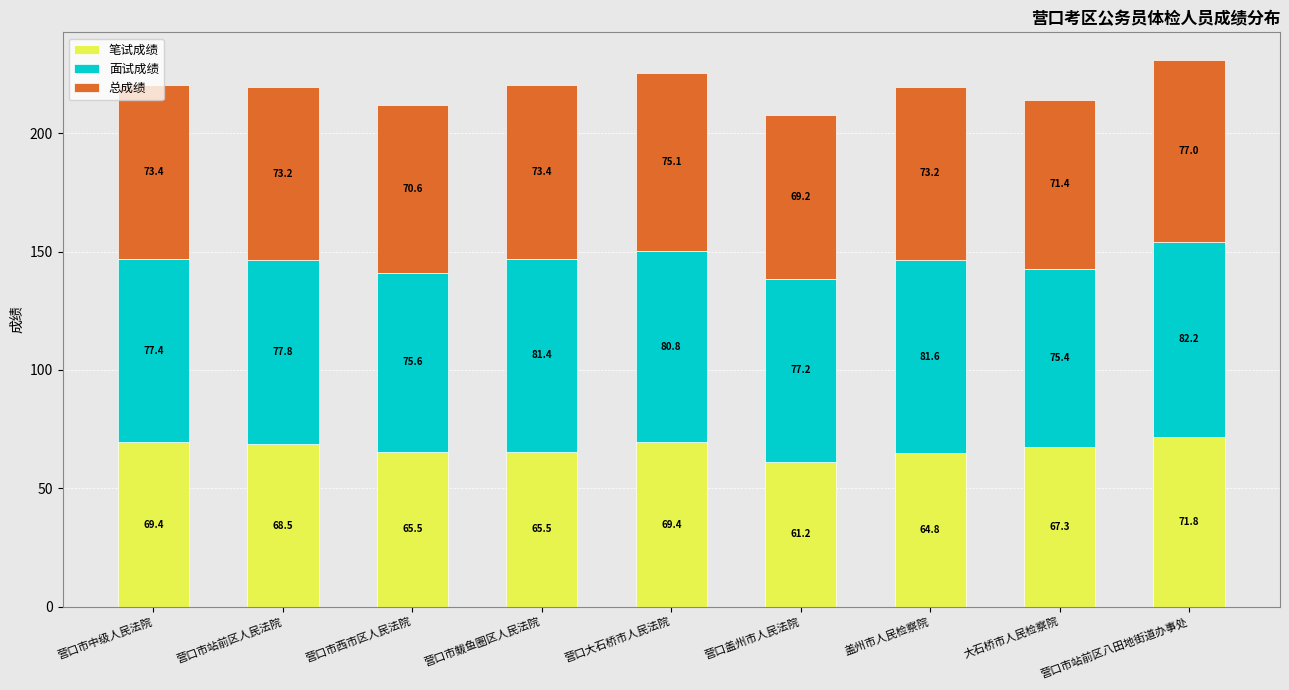

What is the minimum value for 笔试成绩?

61.2